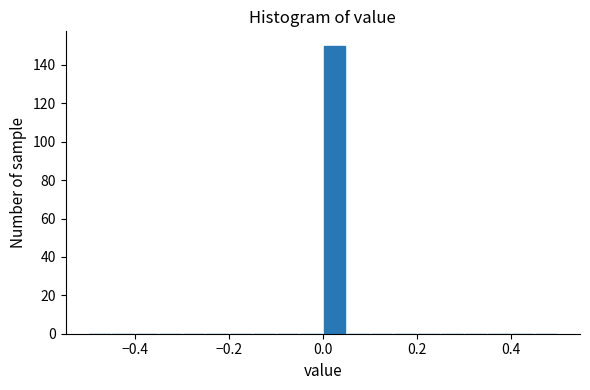

Read against the x-axis, roughly where is the centre of the tallest bar?

0.02